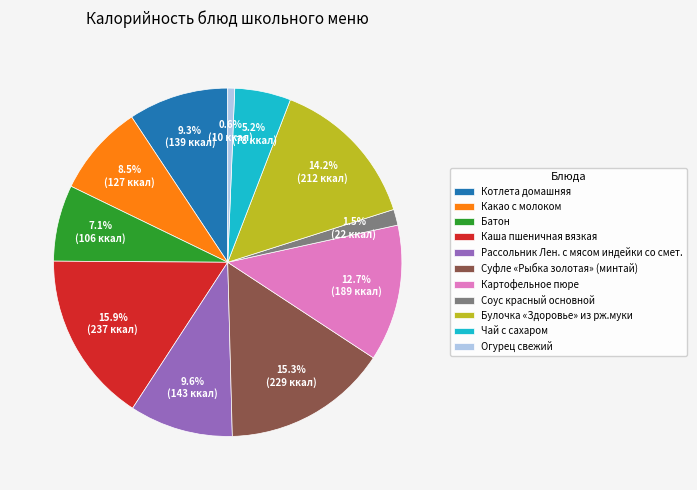

To the nearest percent, what is the combined percentage of Суфле «Рыбка золотая» (минтай) and Котлета домашняя?

25%